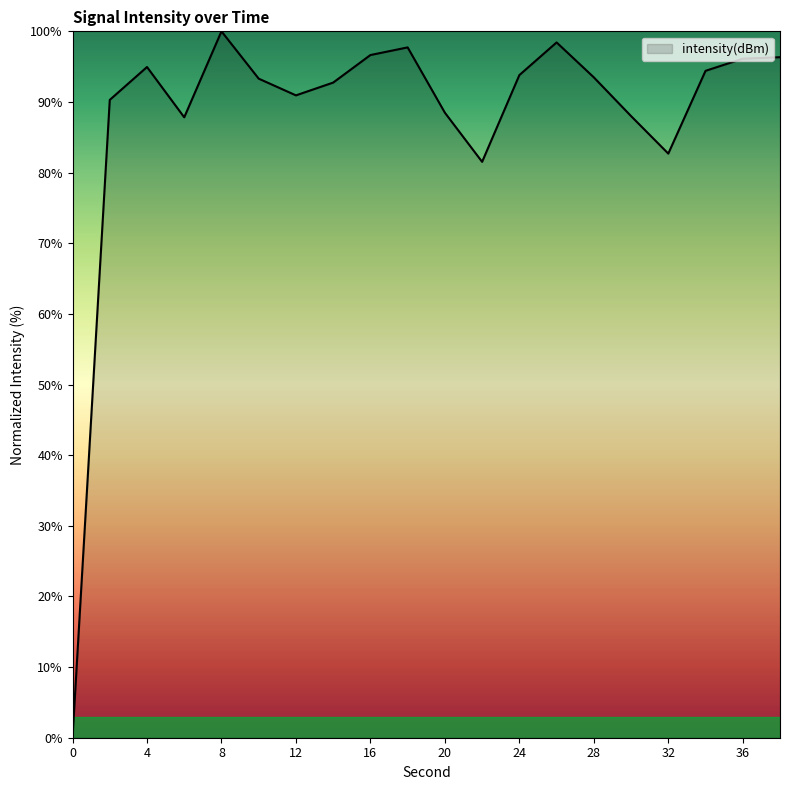

List the labels in order of value, smallest first.

0, 22, 32, 6, 30, 20, 2, 12, 14, 10, 28, 24, 34, 4, 36, 38, 16, 18, 26, 8